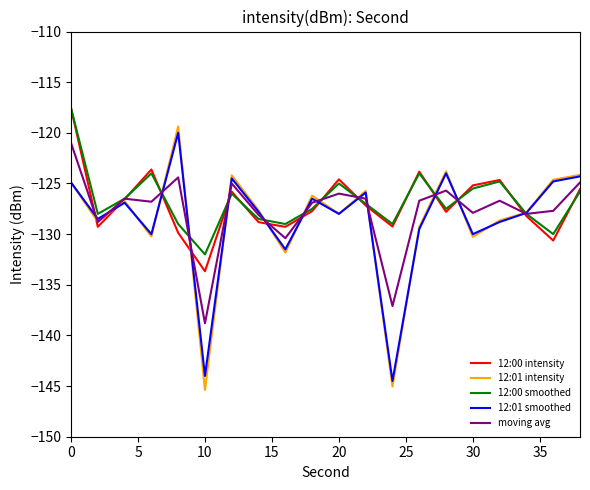

What is the lowest value of the 12:00 intensity series?

-133.7